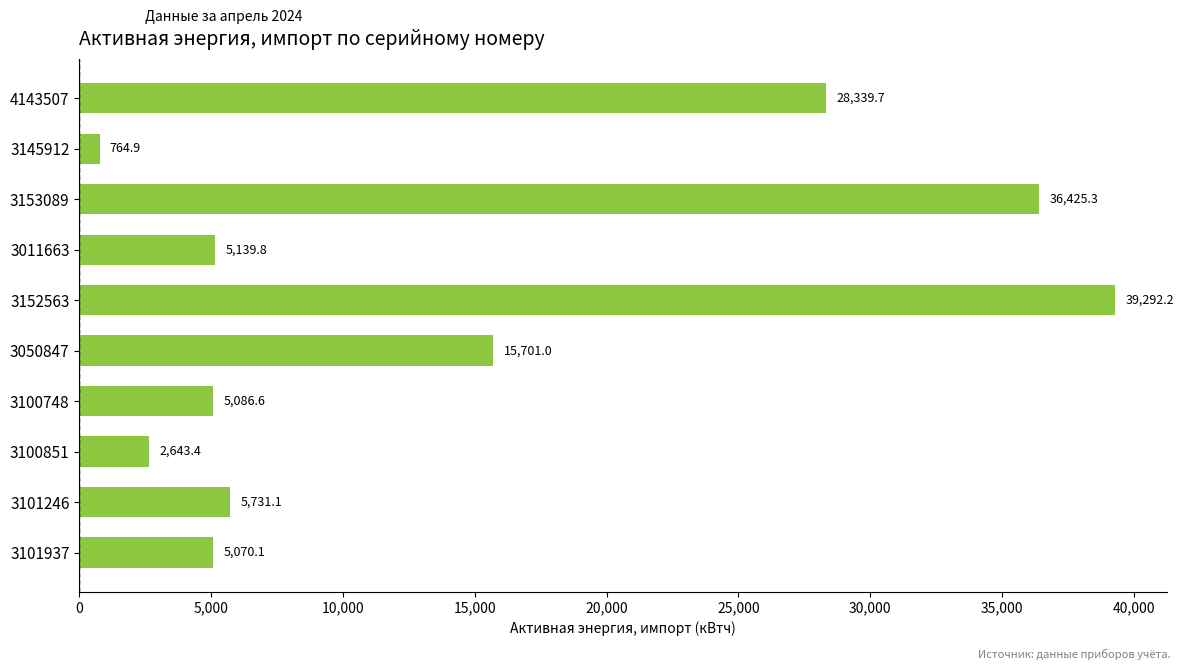

How many bars are there in total?

10